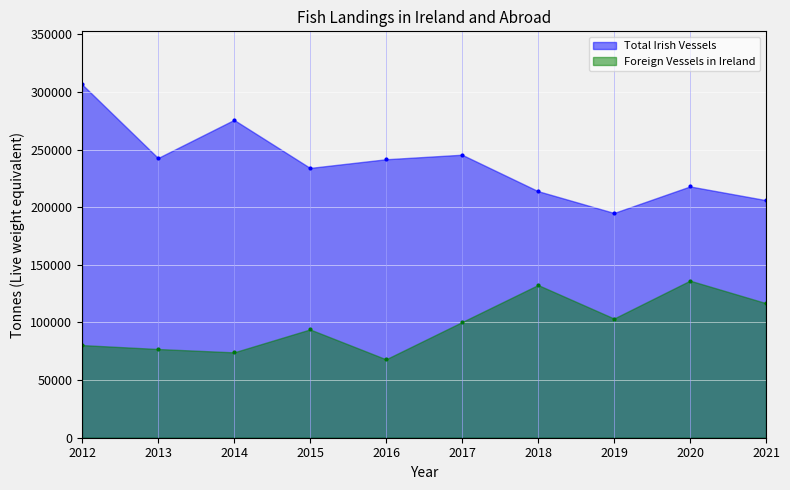

Which label corresponds to the smallest value in the chart?

2016